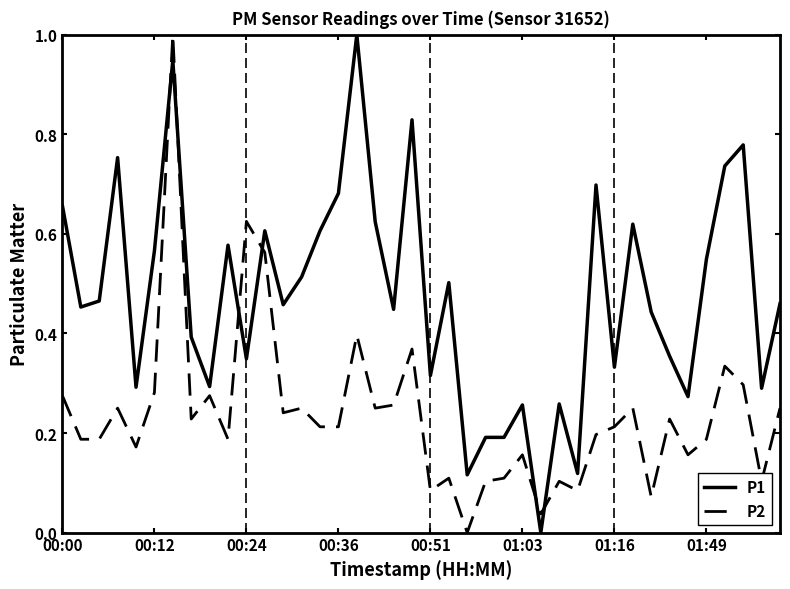

List the series in order of their overall mean, lowest first.

P2, P1